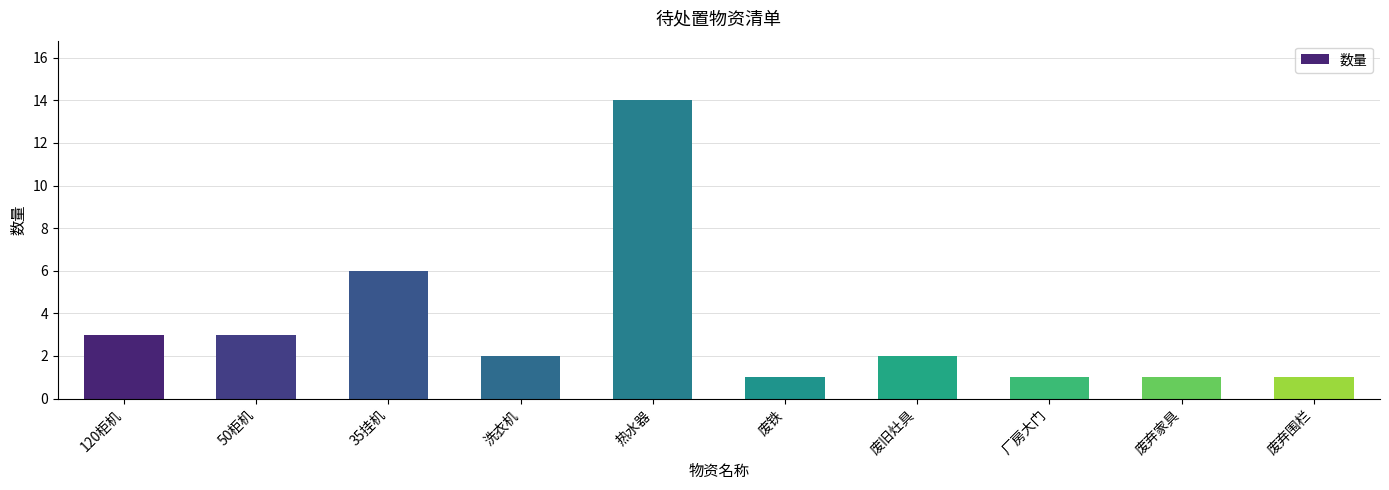

What is the greatest value displayed?

14